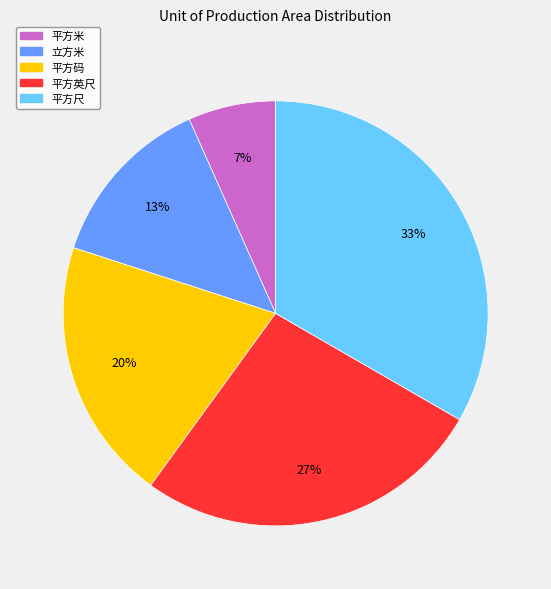

Is there a majority slice in this chart?

No